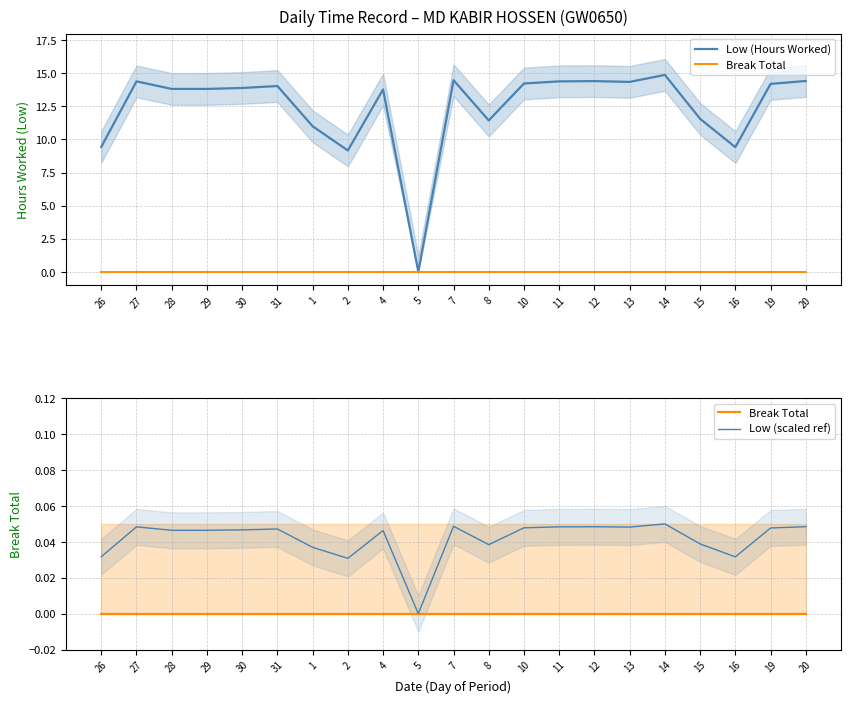

Is it true that Low (scaled ref) equals 0.0 at 1?

True